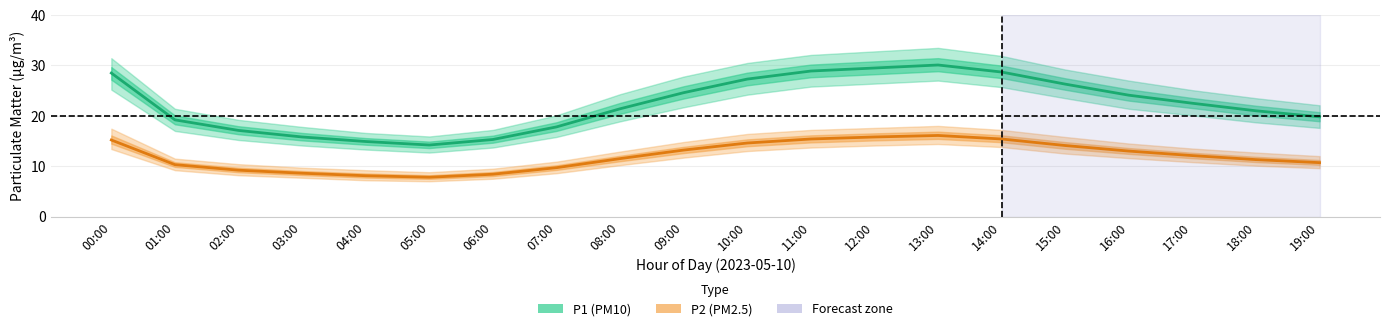

What is the sum of all P2 (PM2.5) values?

240.5